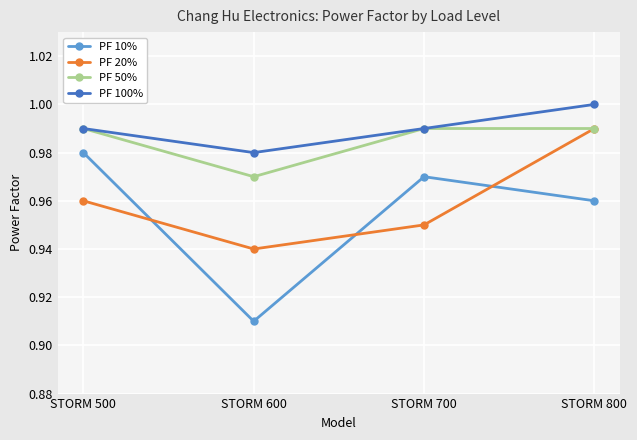

Rank the categories by PF 20% value from lowest to highest.

STORM 600, STORM 700, STORM 500, STORM 800